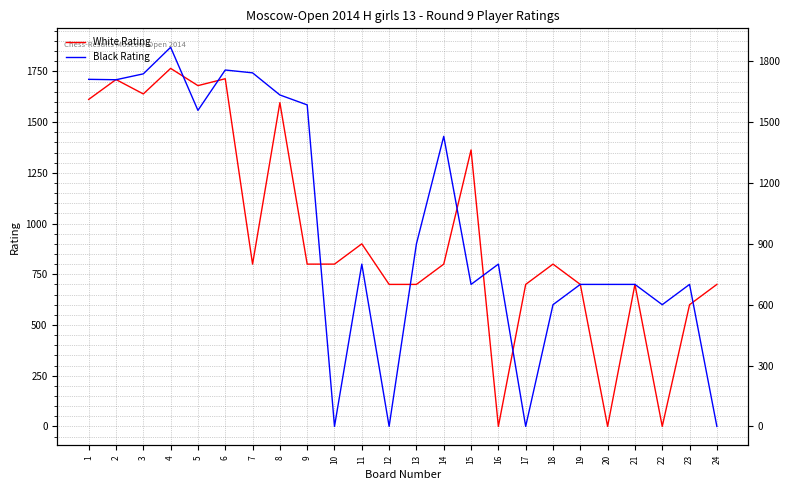

Is it true that Black Rating equals 832 at 22?

False